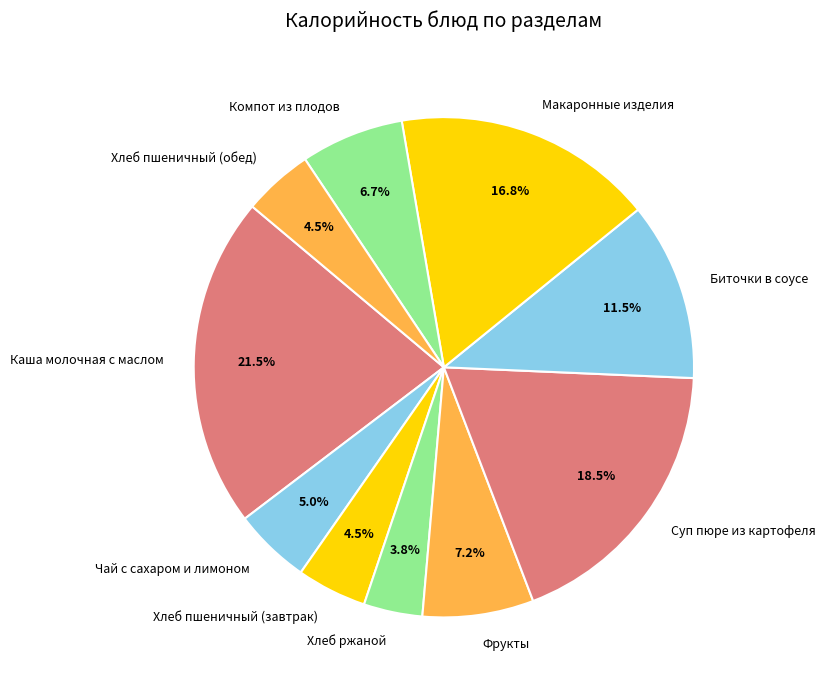

Which category has the smallest portion of the pie?

Хлеб ржаной